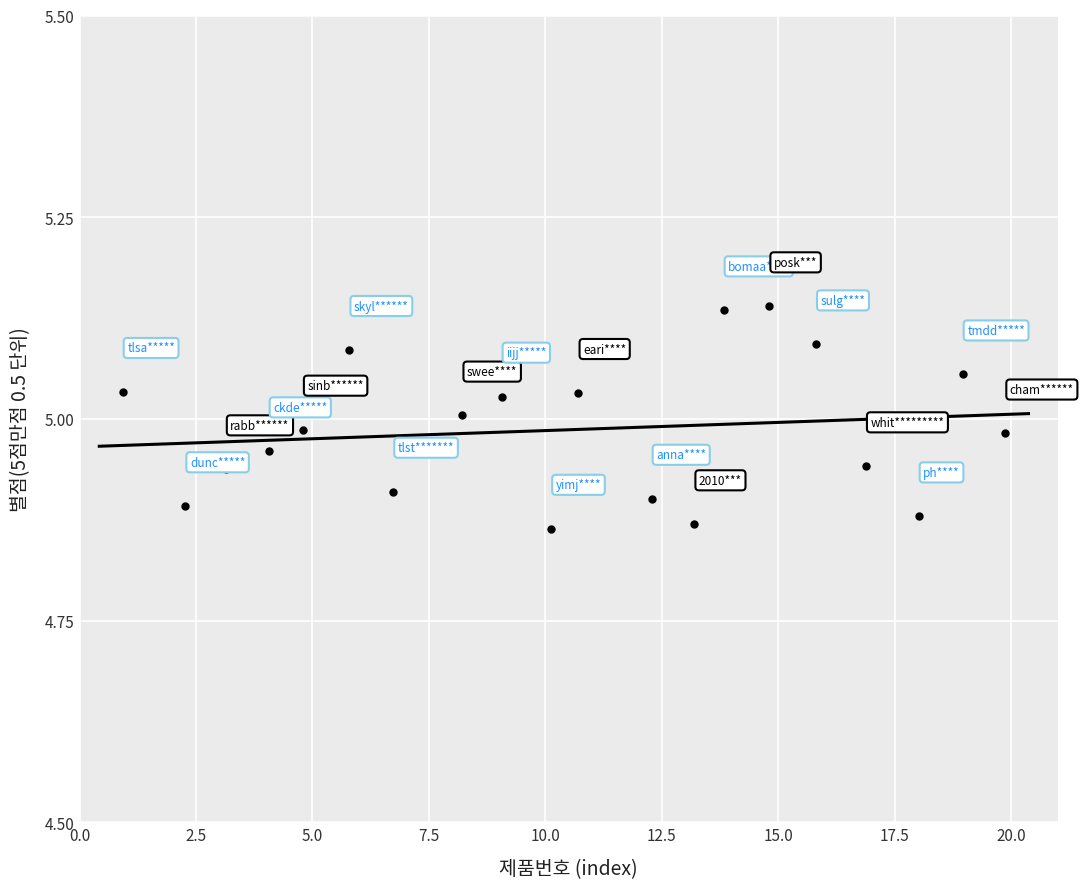

What is the range of X values (max minus min)?

19.0